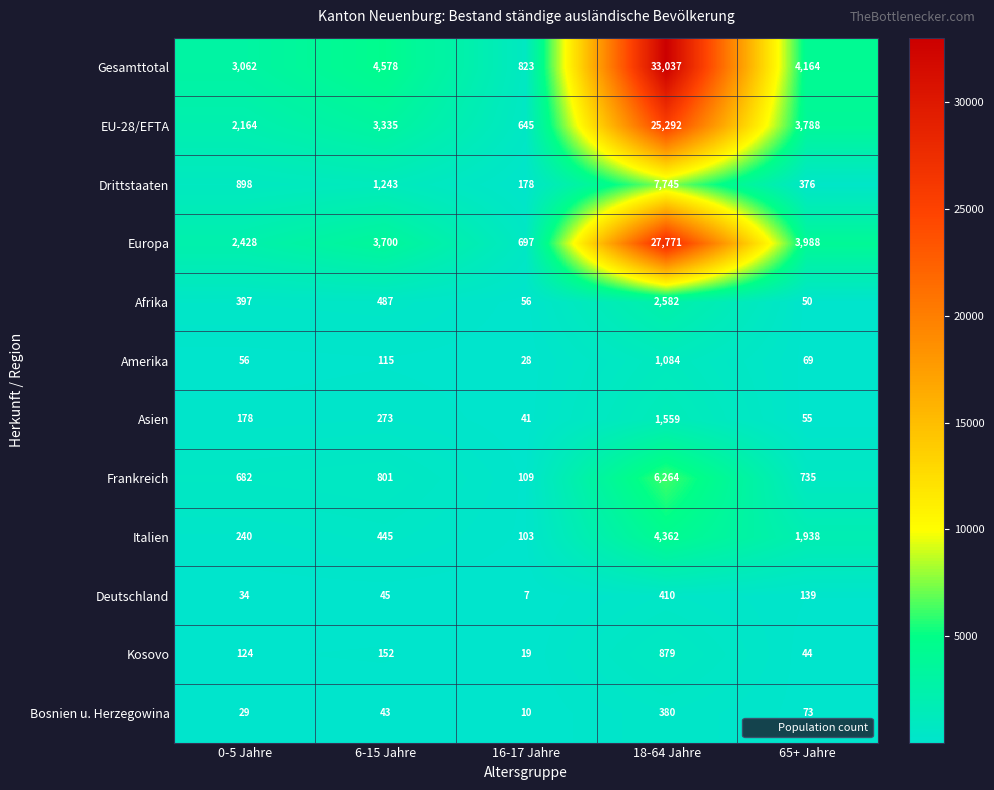

How many series are shown in this chart?

12